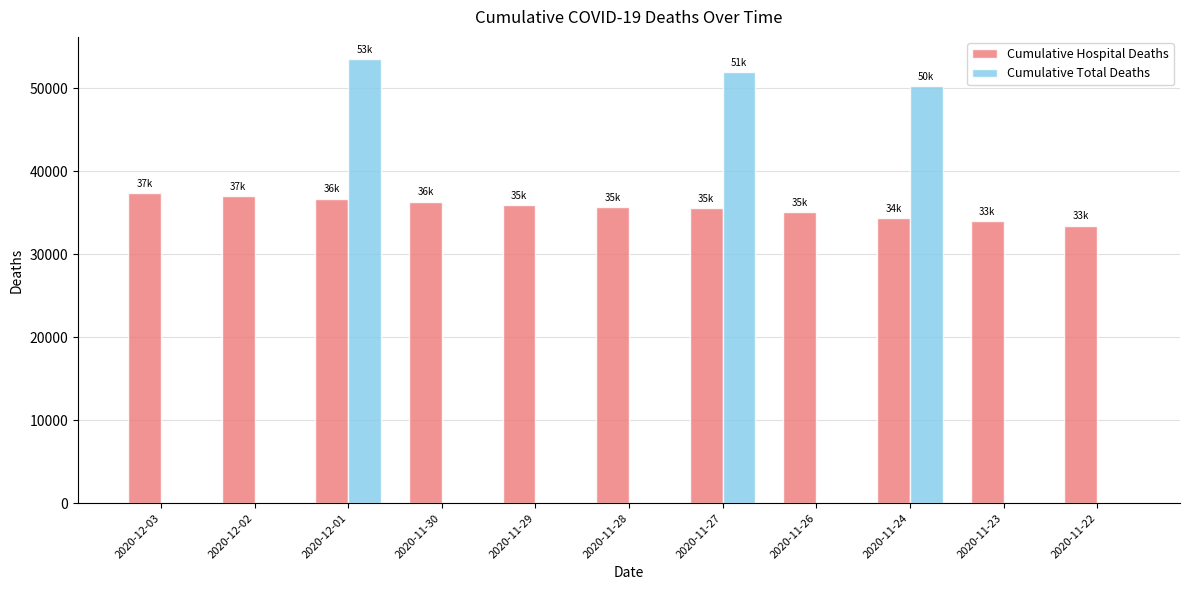

What is the greatest value displayed?

53506